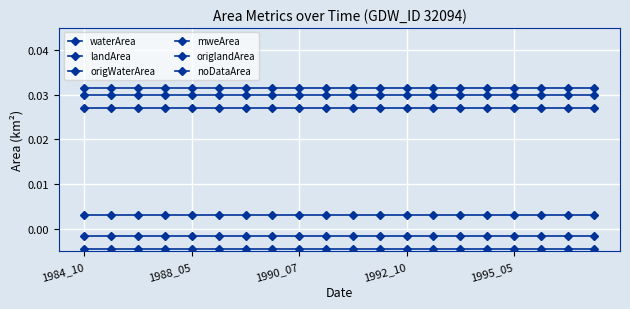

How many lines are shown in the chart?

6